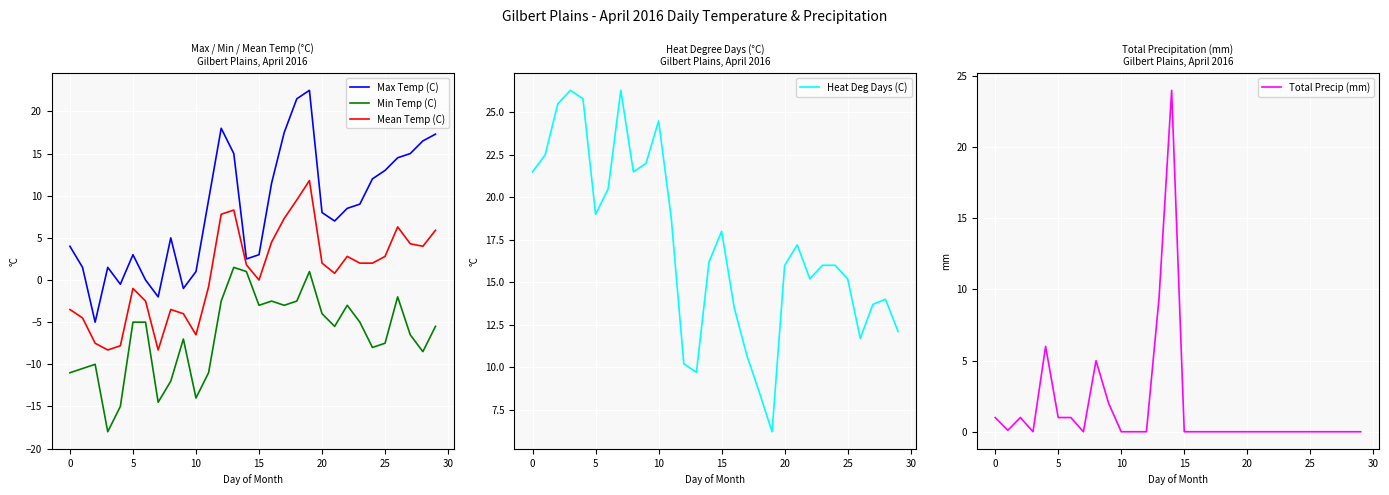

True or false: Mean Temp (C) has a value of -5.8 at 0.

False